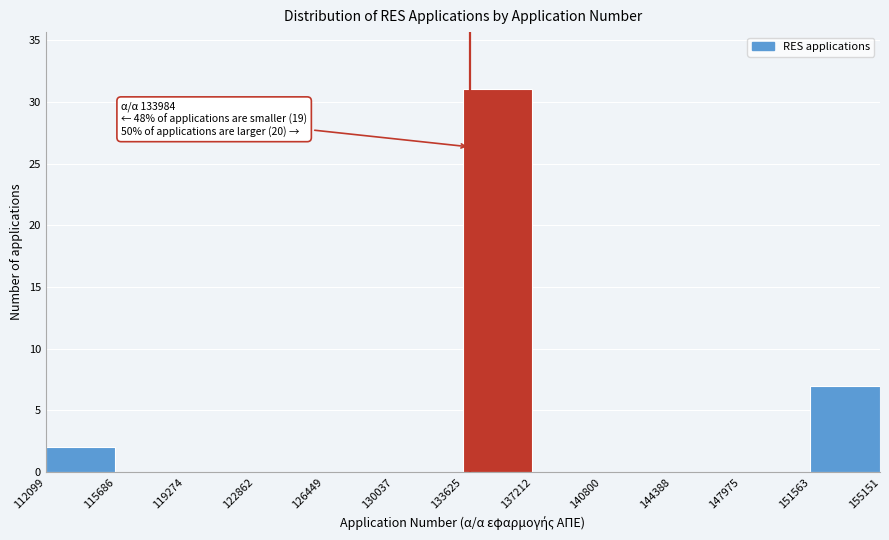

Over which range of the x-axis is the bar tallest?

133625 to 137212